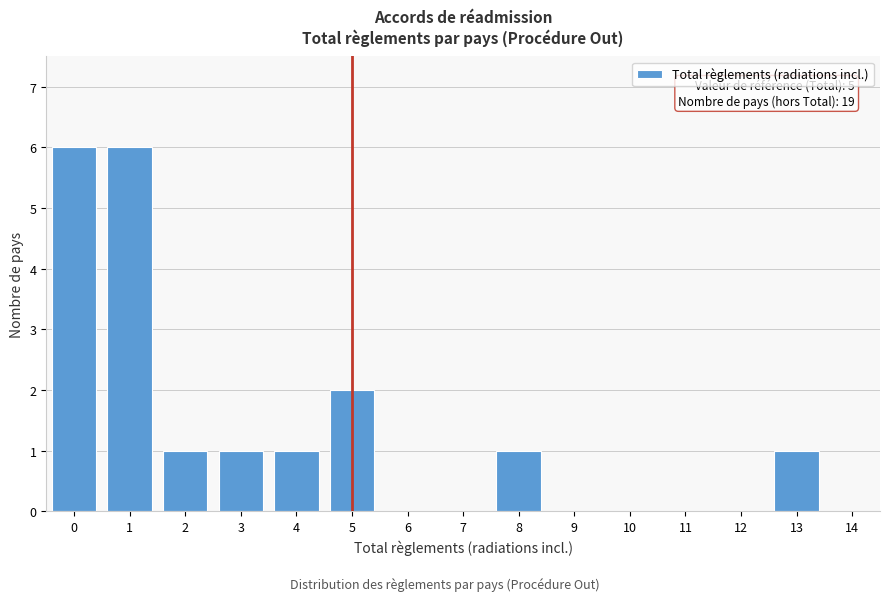

Reading left to right, list all the values displayed in this chart.

0=6	1=6	2=1	3=1	4=1	5=2	6=0	7=0	8=1	9=0	10=0	11=0	12=0	13=1	14=0